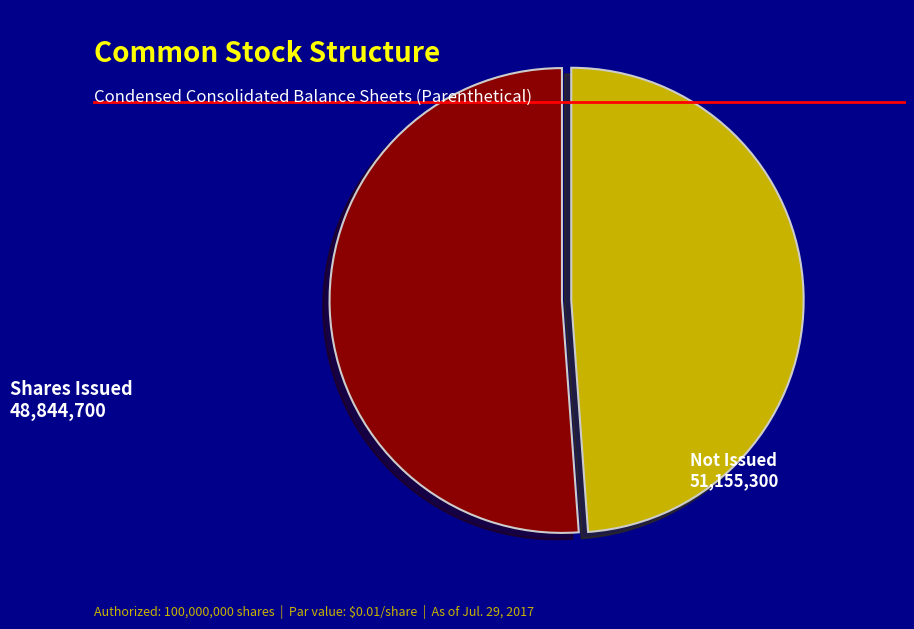

Is there a majority slice in this chart?

Yes